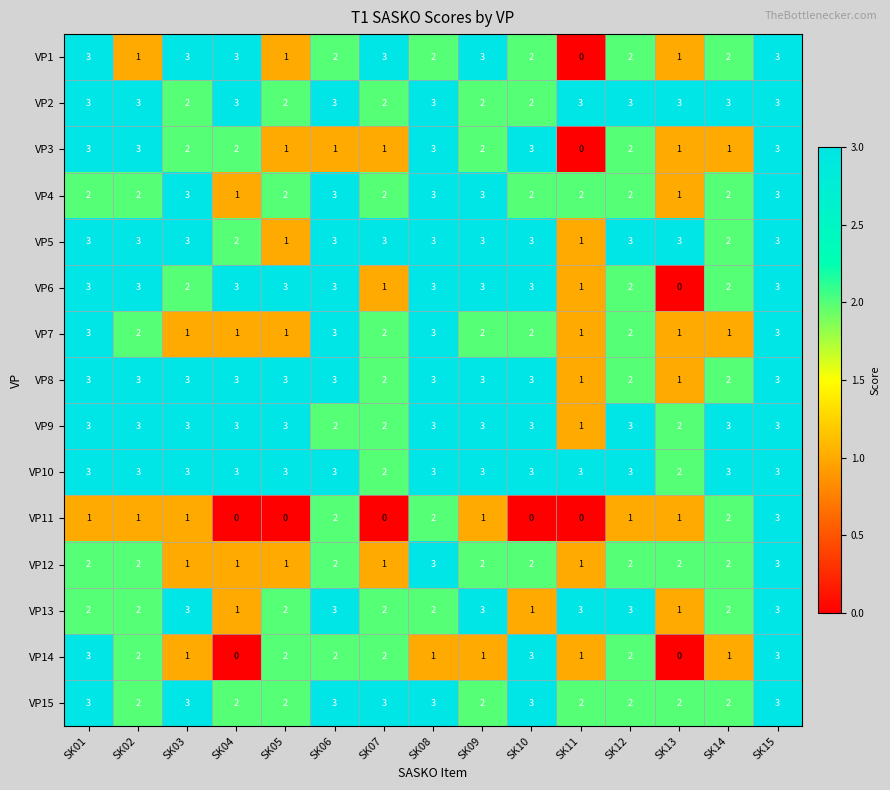

Between SK02 and SK03, which series saw the biggest shift?

VP1